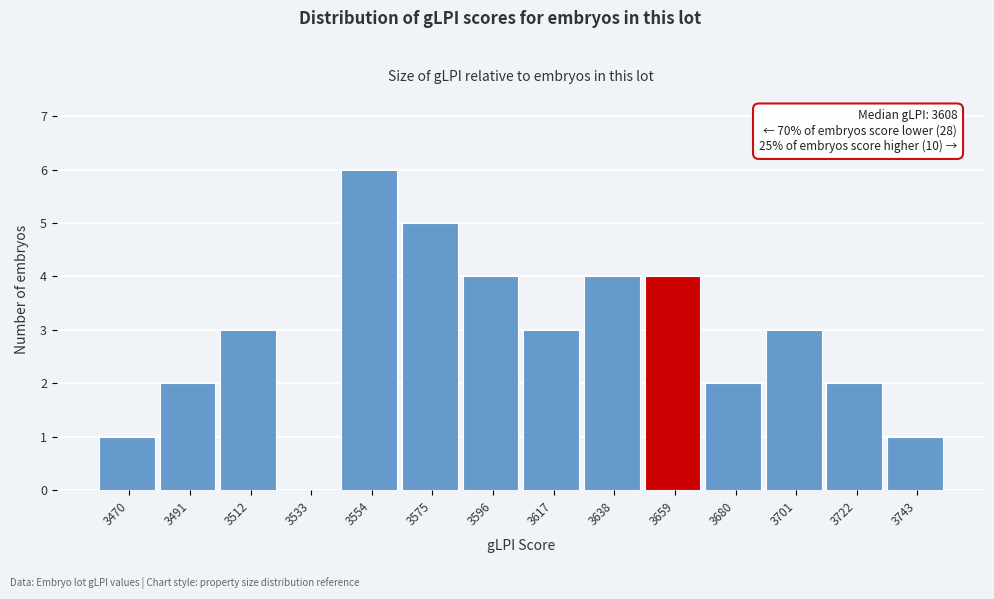

Reading right to left, what are all the values shown in this chart?

3743=1	3722=2	3701=3	3680=2	3659=4	3638=4	3617=3	3596=4	3575=5	3554=6	3533=0	3512=3	3491=2	3470=1